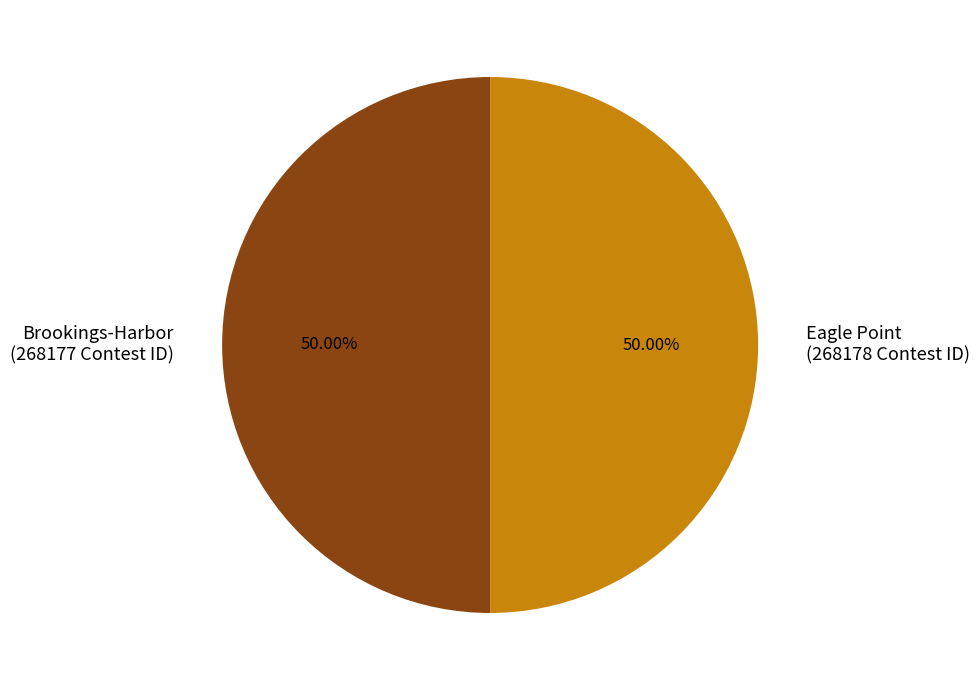

To the nearest percent, what portion does Eagle Point represent?

50%